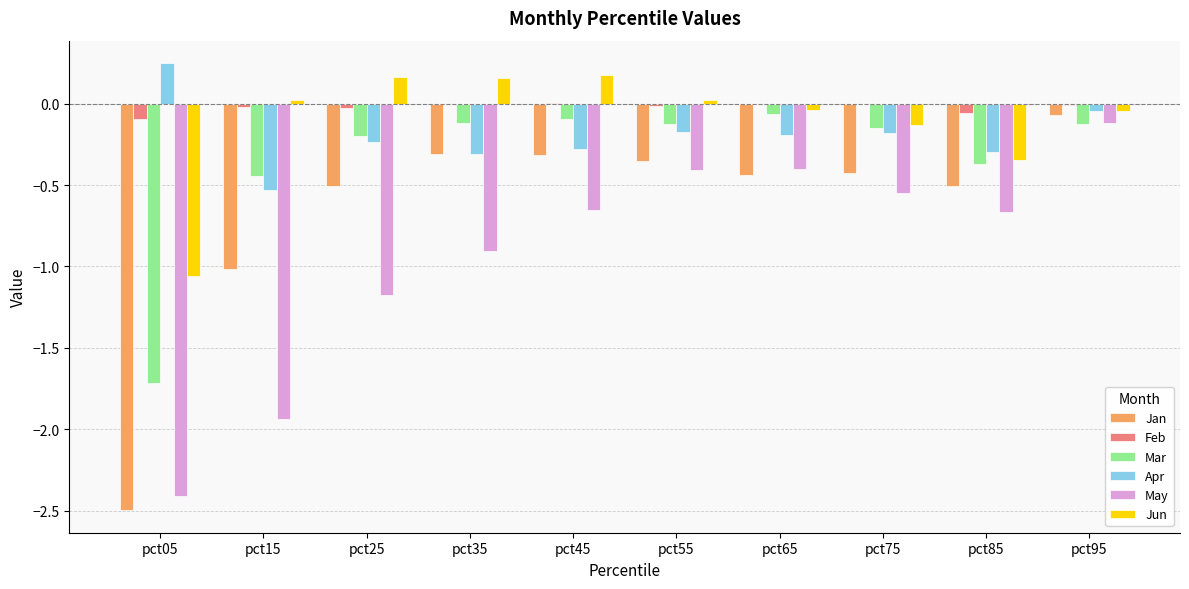

Which series changed the most between pct15 and pct45?

May